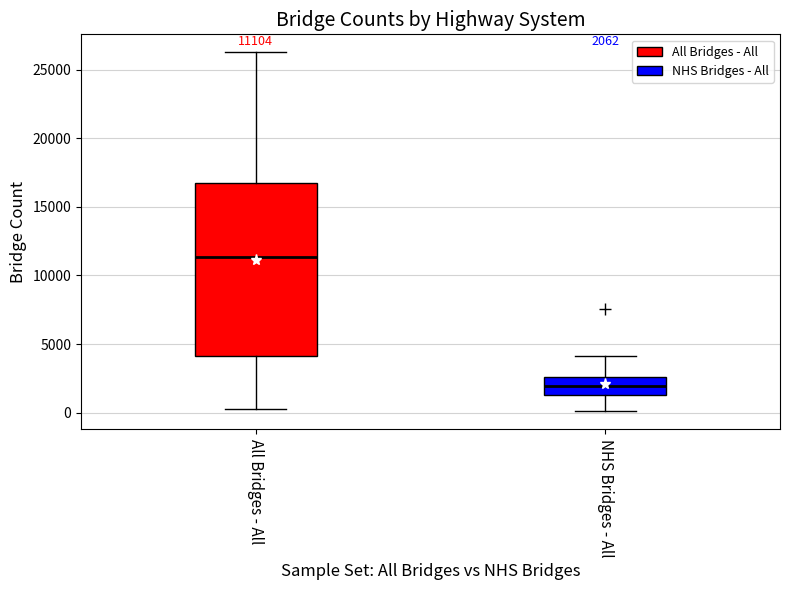

Which box's median line is the lowest?

NHS Bridges - All